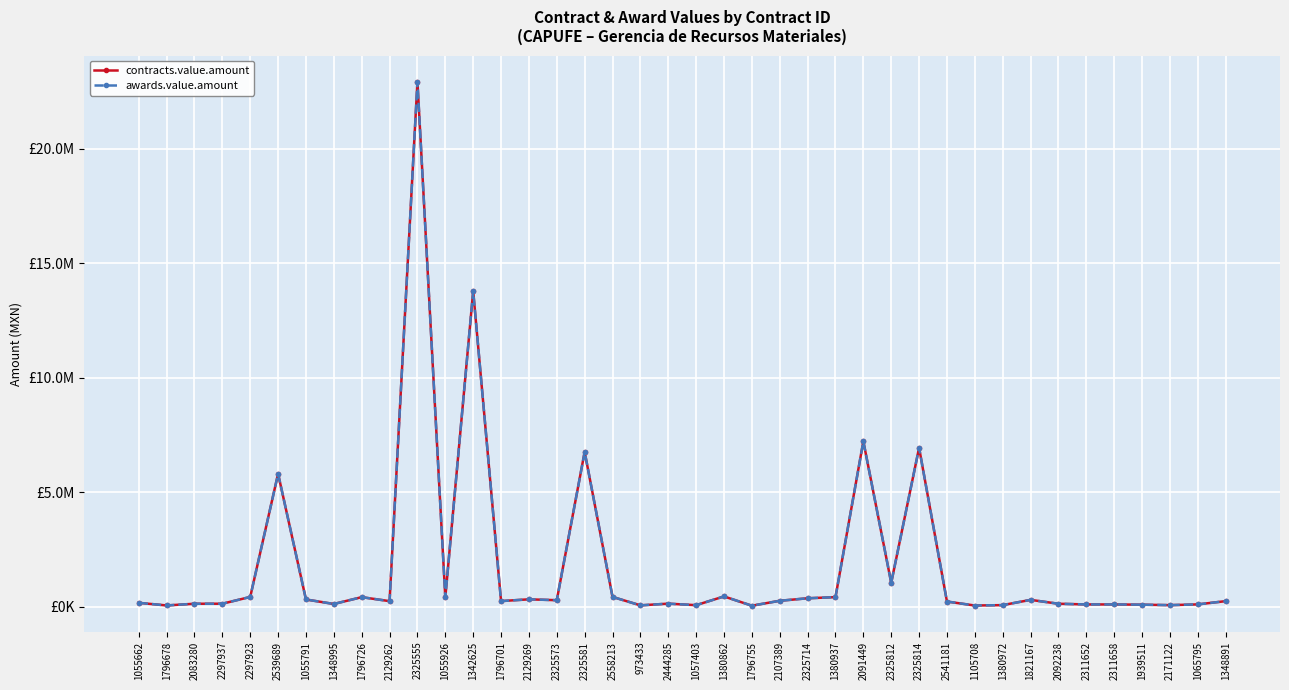

Does the chart have visible grid lines?

Yes